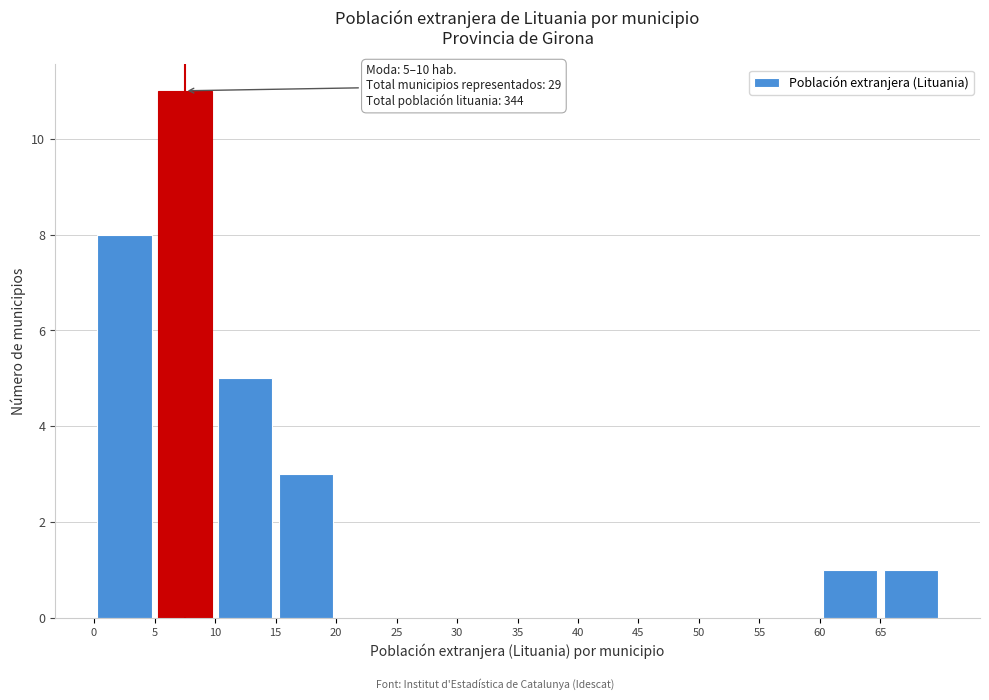

Over which range of the x-axis is the bar tallest?

5 to 10